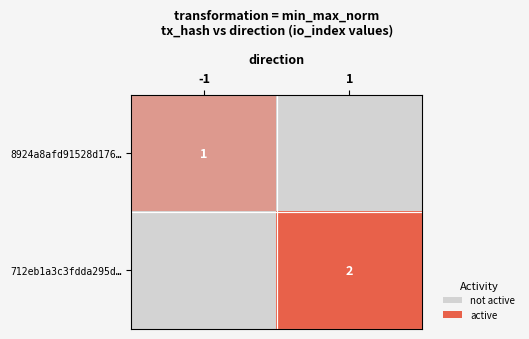

At which category is the sum across all series the highest?

1